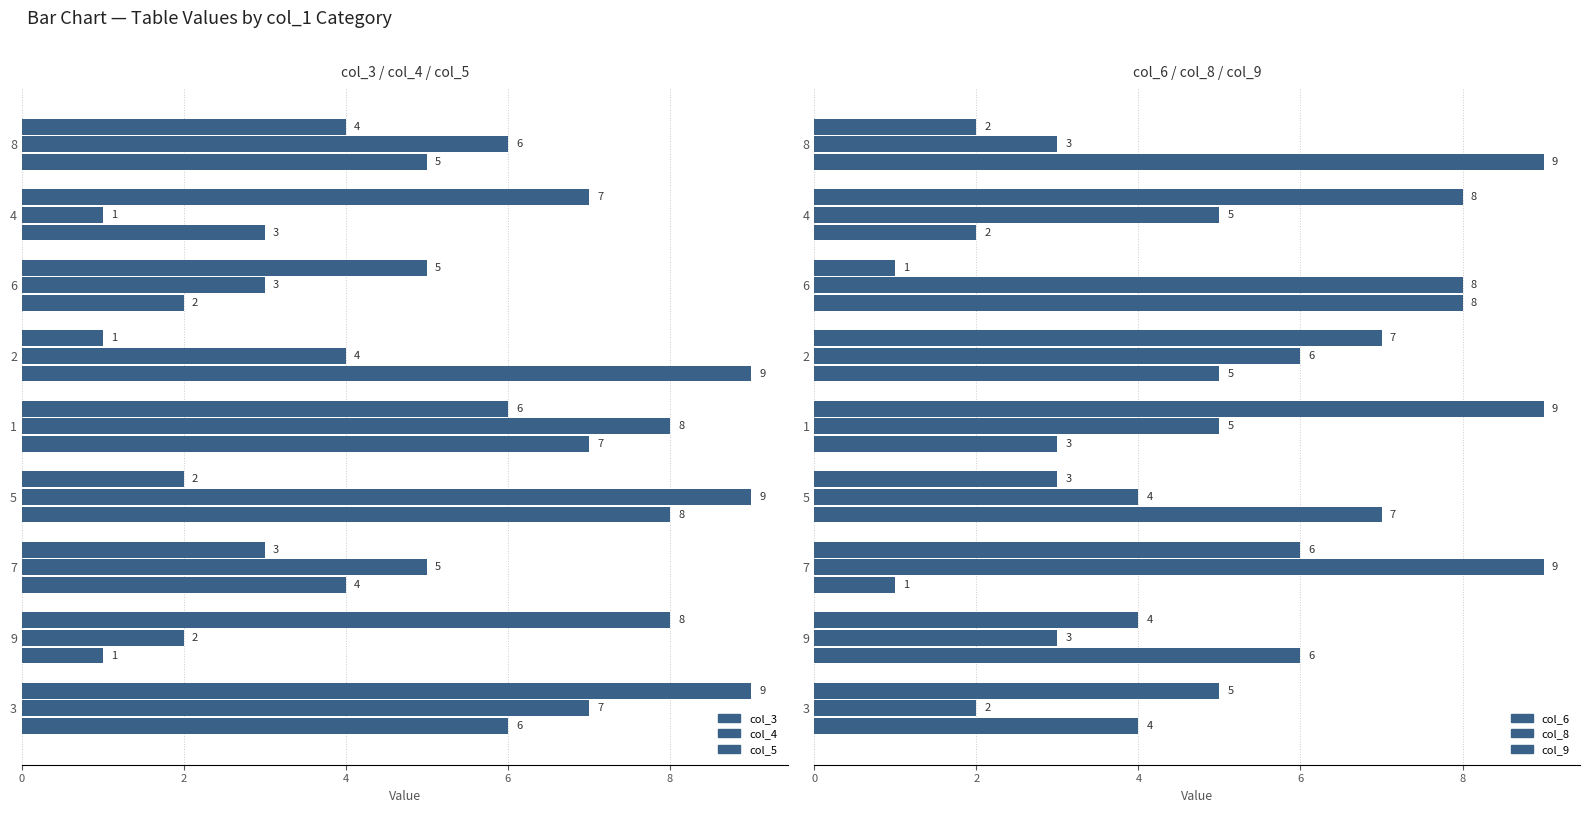

Reading left to right, list all the values displayed in this chart.

col_3: 6	1	4	8	7	9	2	3	5
col_4: 7	2	5	9	8	4	3	1	6
col_5: 9	8	3	2	6	1	5	7	4
col_6: 4	6	1	7	3	5	8	2	9
col_8: 2	3	9	4	5	6	8	5	3
col_9: 5	4	6	3	9	7	1	8	2